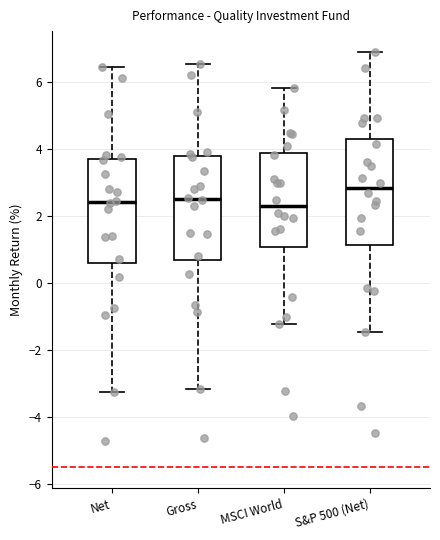

Where does the upper whisker of the box for S&P 500 (Net) end on the y-axis? The values are not printed on the chart, so give them approximately, as read against the axis.

6.8